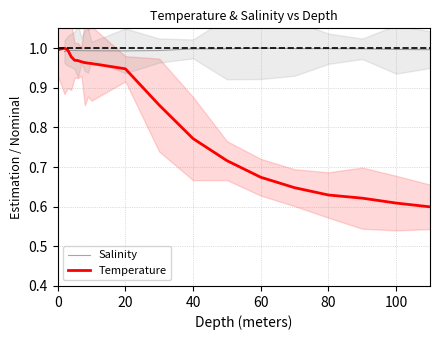

The Temperature series shows 0.3 at 100. True or false?

False